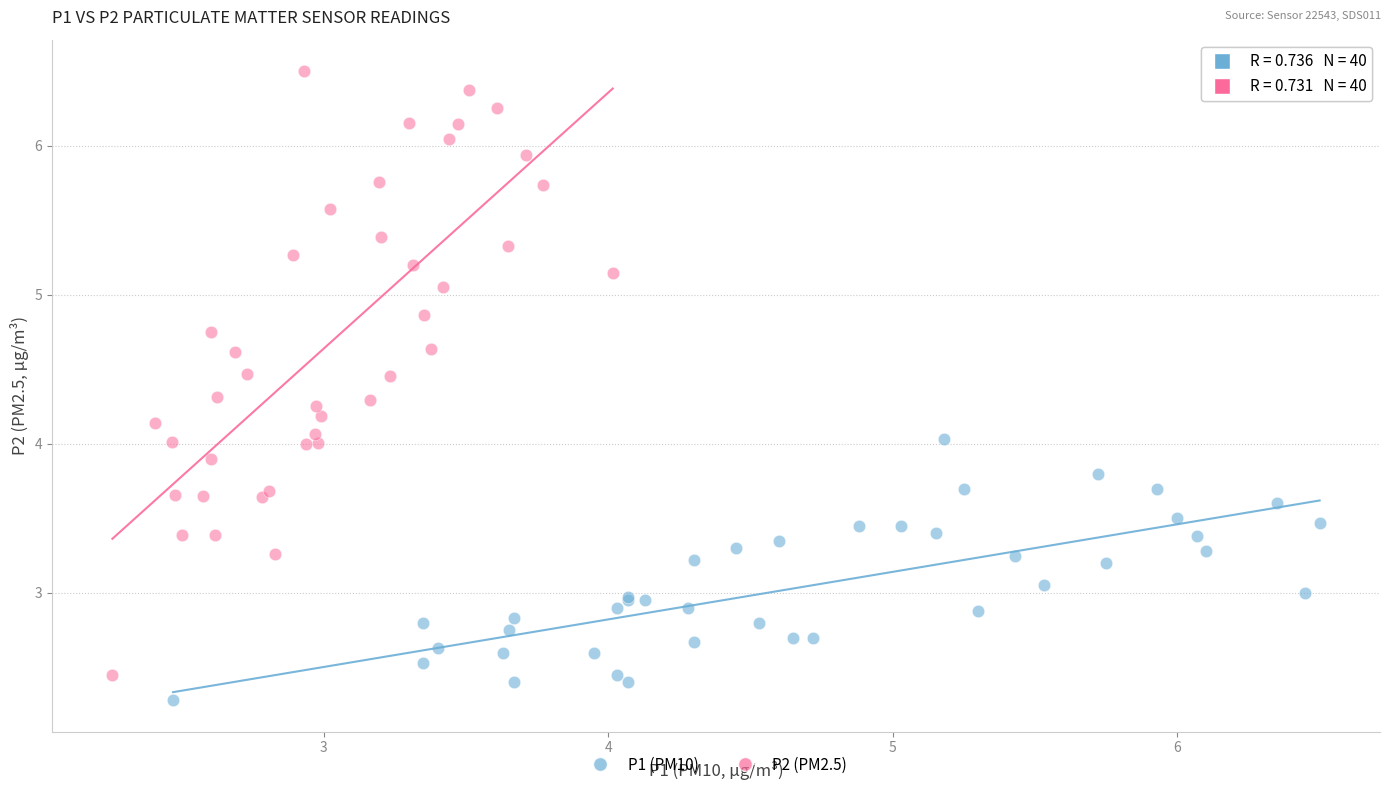

Which series has the largest Y range (max minus min)?

P2 (PM2.5)